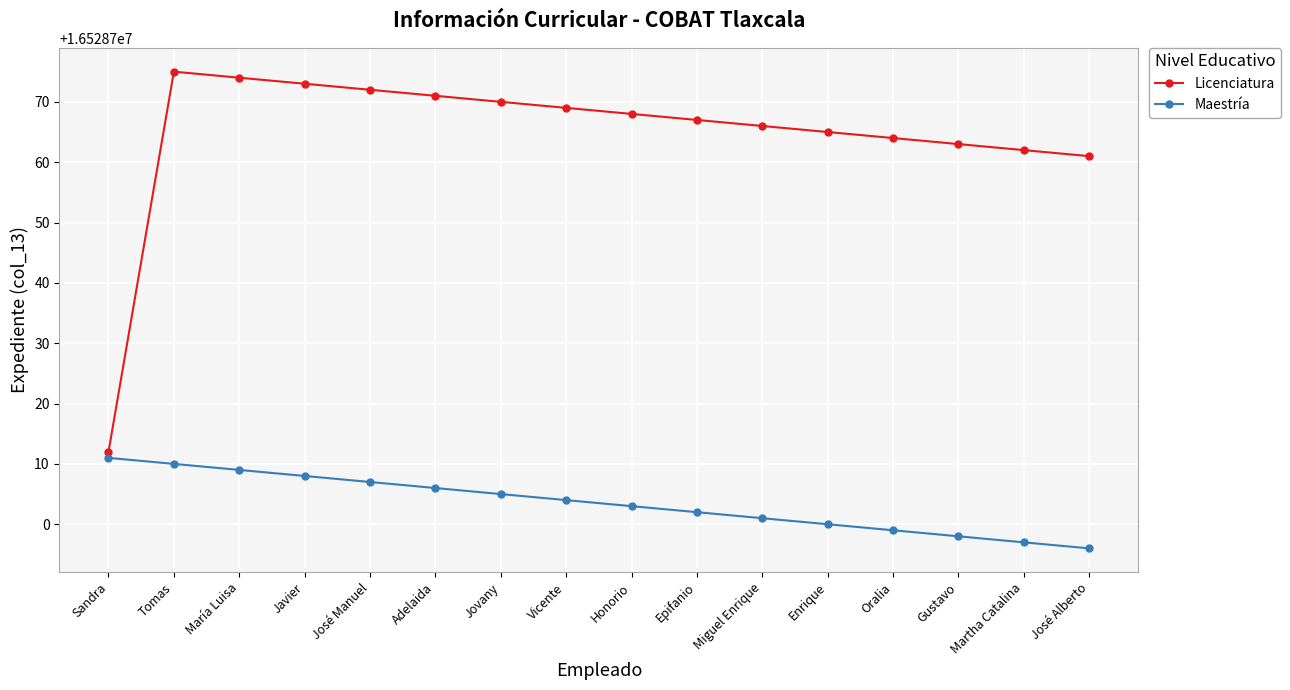

The value of Maestría at José Alberto is 24379603. True or false?

False